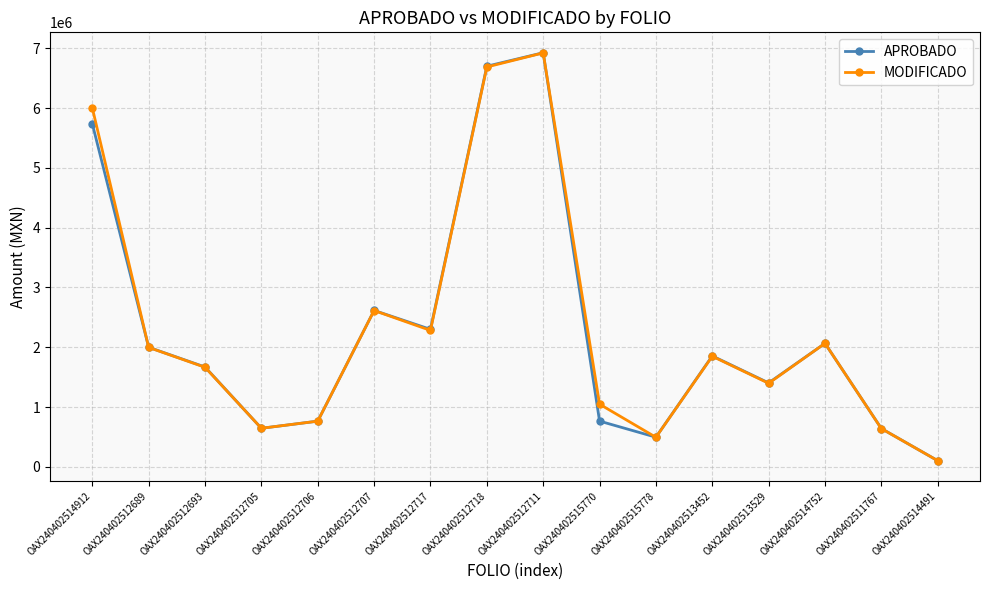

Where does the APROBADO series first go above 1855325?

OAX240402514912